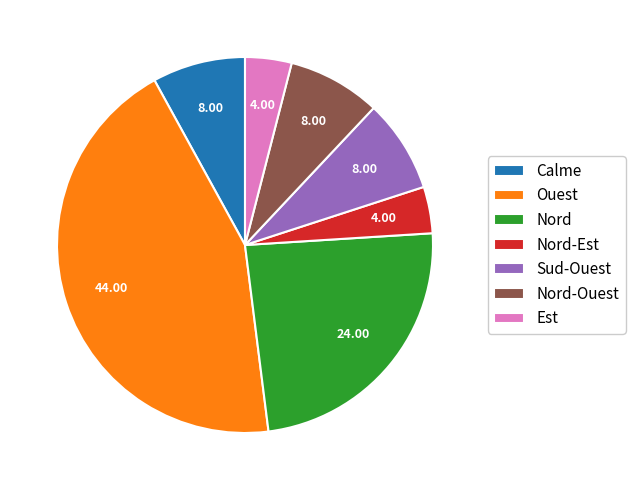

Between Nord and Nord-Ouest, which is larger?

Nord